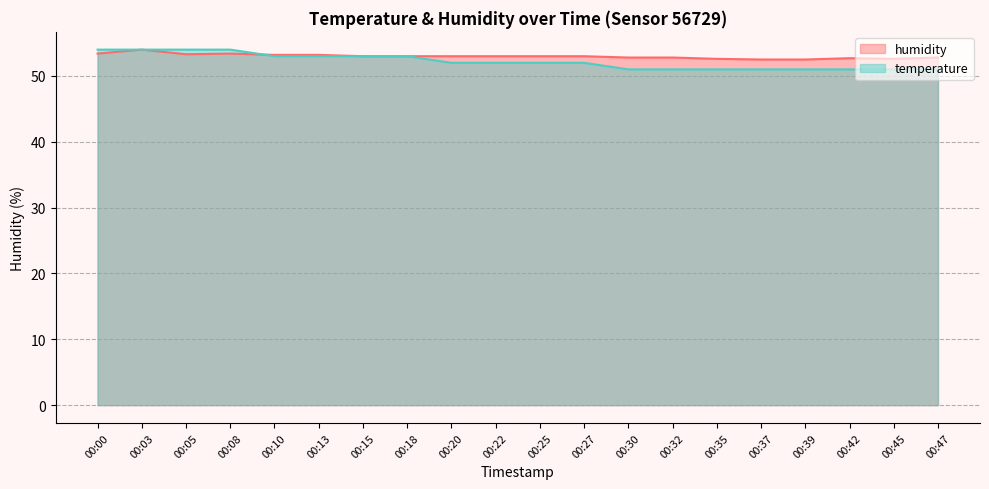

How many lines are shown in the chart?

2